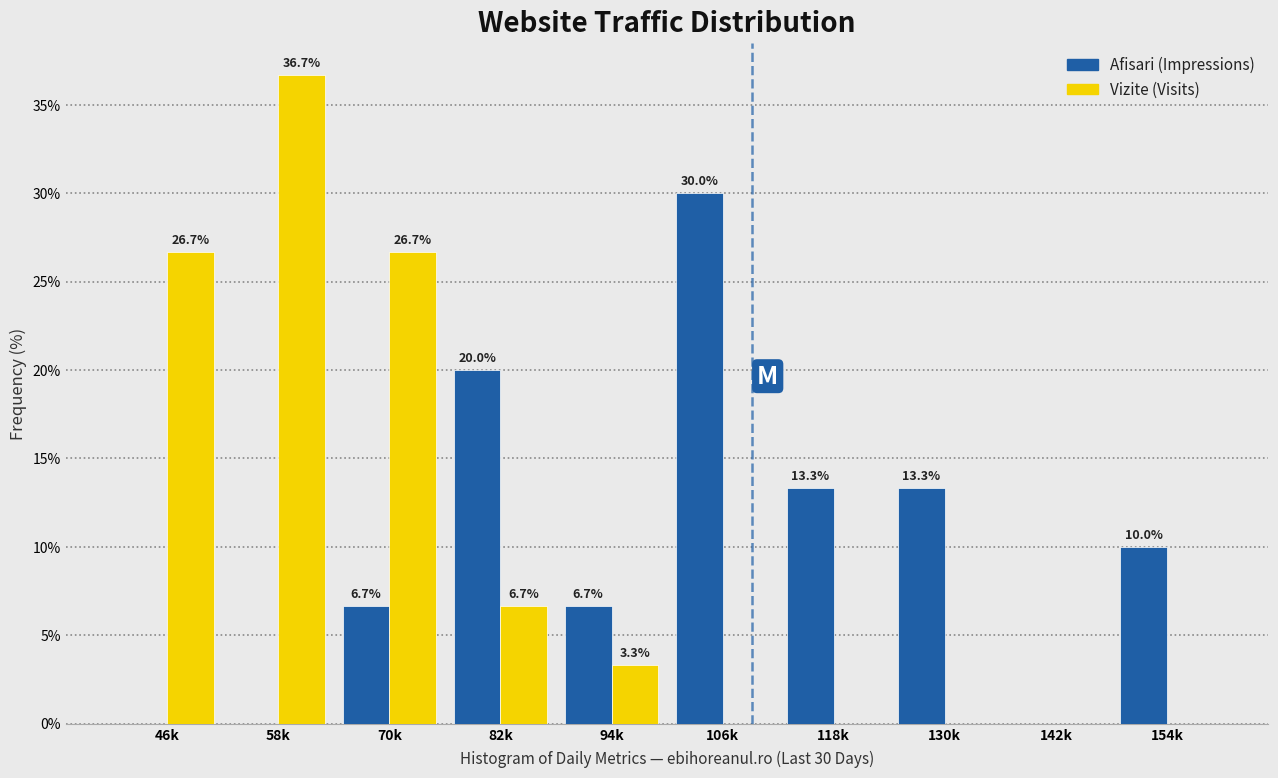

Reading left to right, extract all data points from this chart.

Afisari: 46k=0.0	58k=0.0	70k=6.7	82k=20.0	94k=6.7	106k=30.0	118k=13.3	130k=13.3	142k=0.0	154k=10.0
Vizite: 46k=26.7	58k=36.7	70k=26.7	82k=6.7	94k=3.3	106k=0.0	118k=0.0	130k=0.0	142k=0.0	154k=0.0